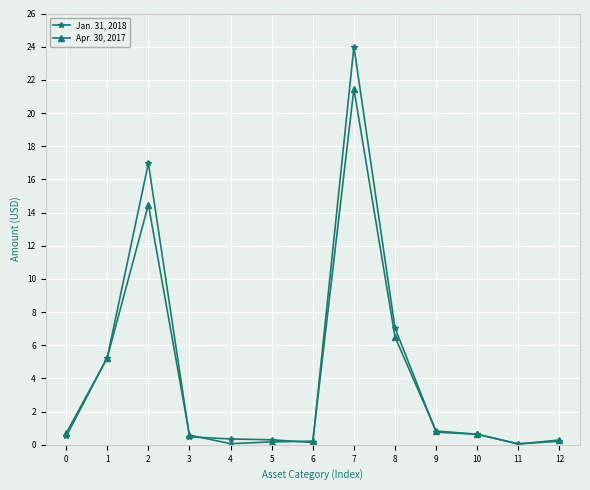

Which category has the highest value in the Apr. 30, 2017 series?

7